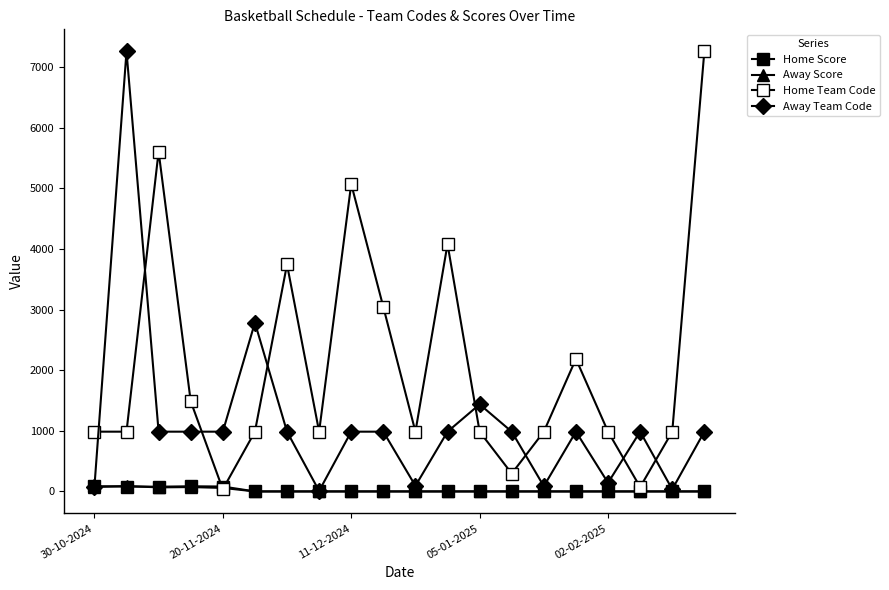

How many series are shown in this chart?

4